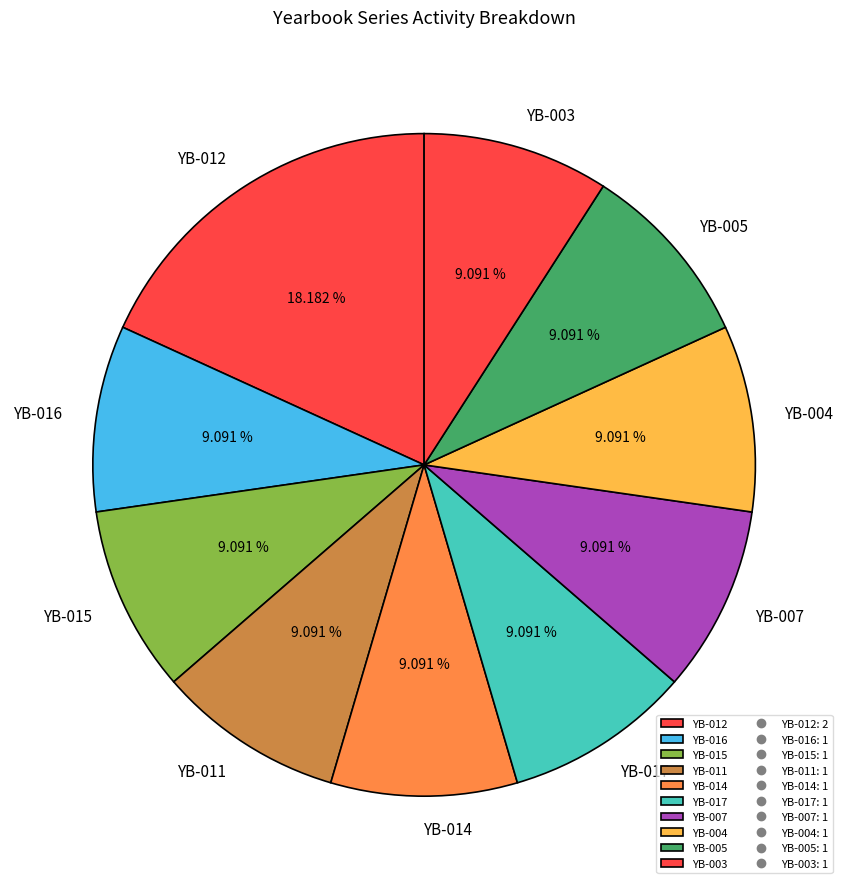

Count the number of slices in the pie.

10